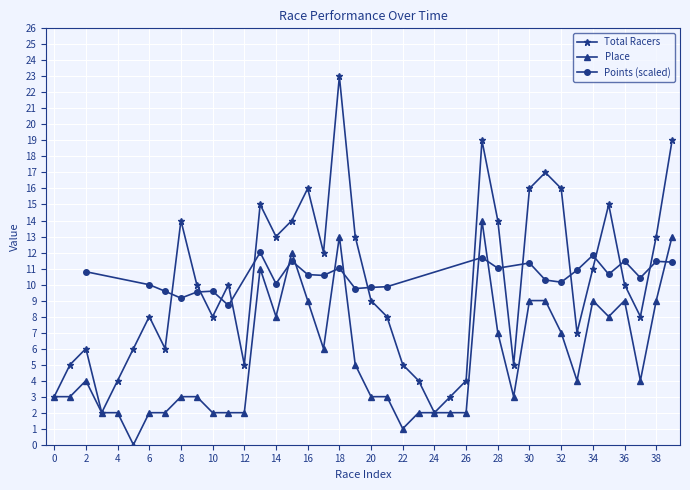

True or false: Total Racers has more than 1 interior local peaks.

True